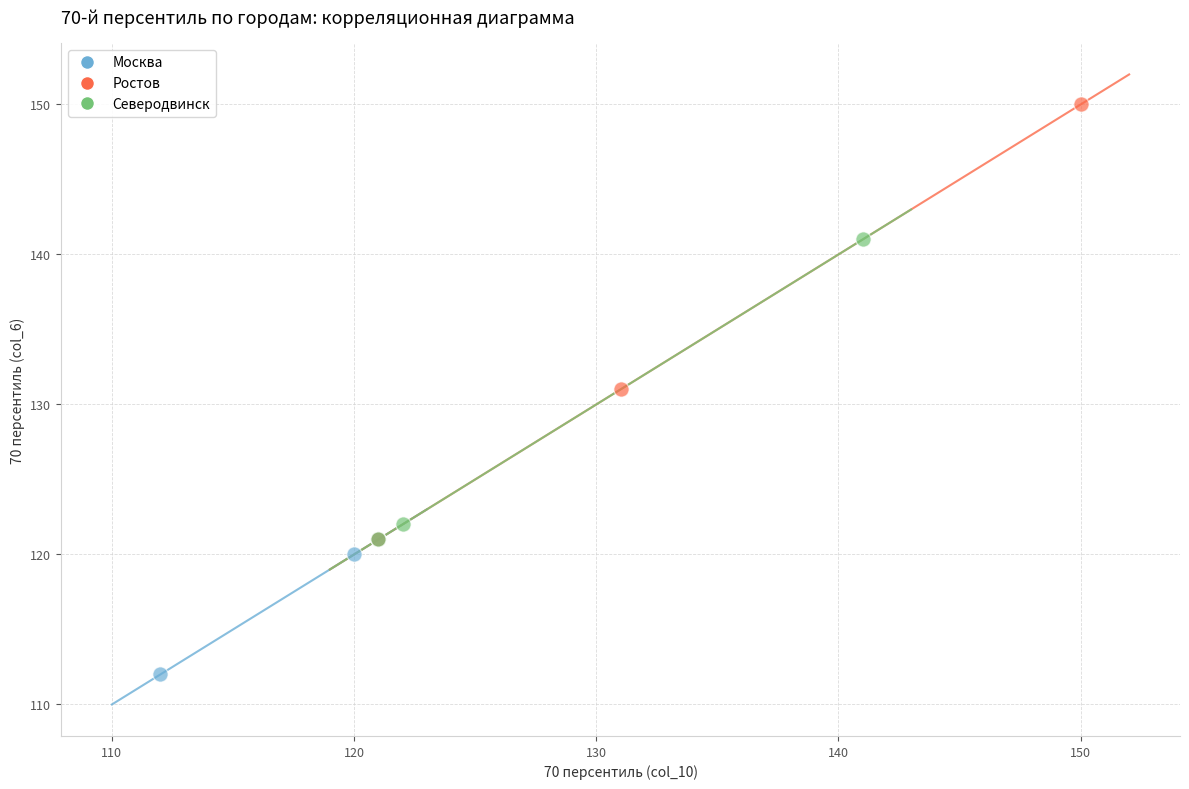

Which series contains the highest Y value?

Ростов